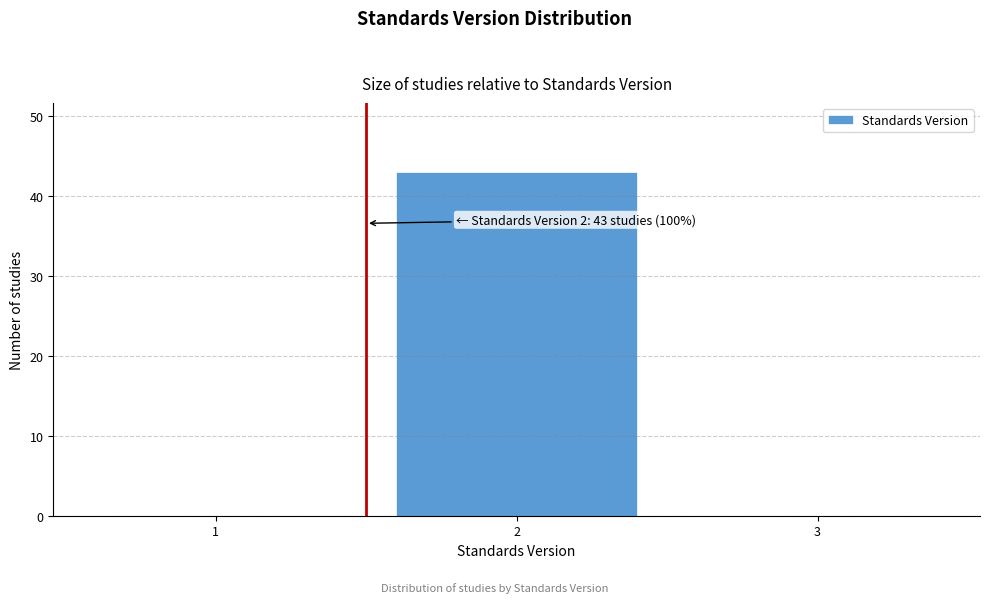

Reading right to left, list all the values displayed in this chart.

3=0	2=43	1=0